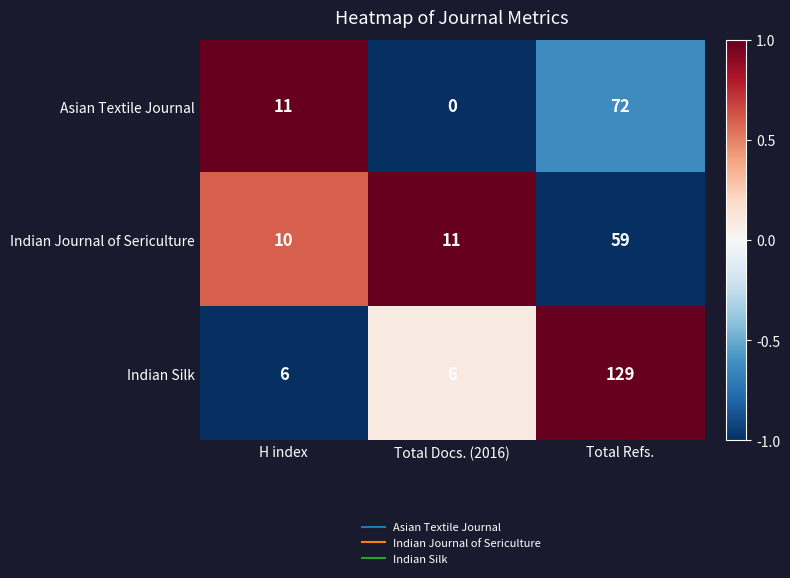

Which category has the highest value across all series?

Total Refs.